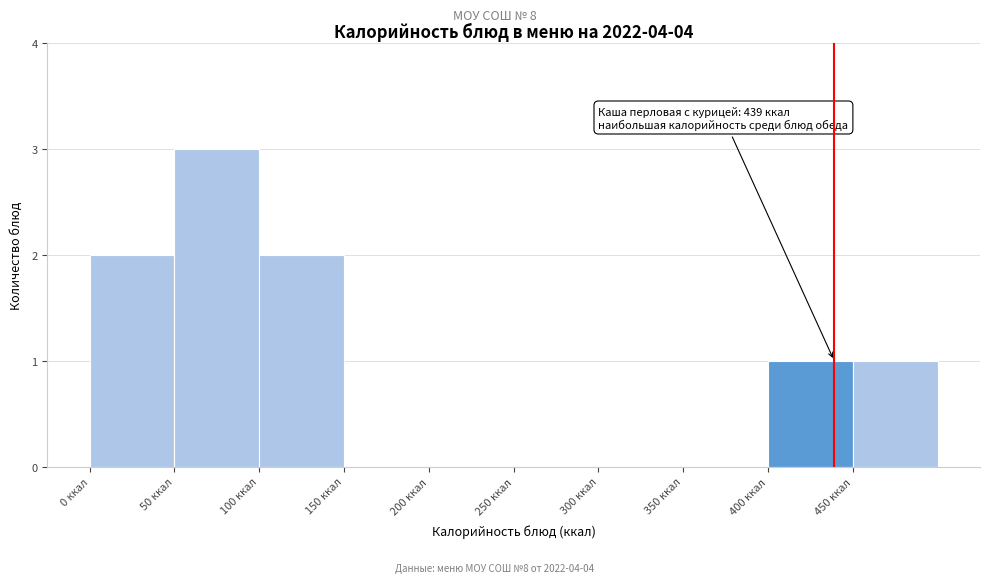

Which range on the x-axis has the tallest bar?

50 to 100